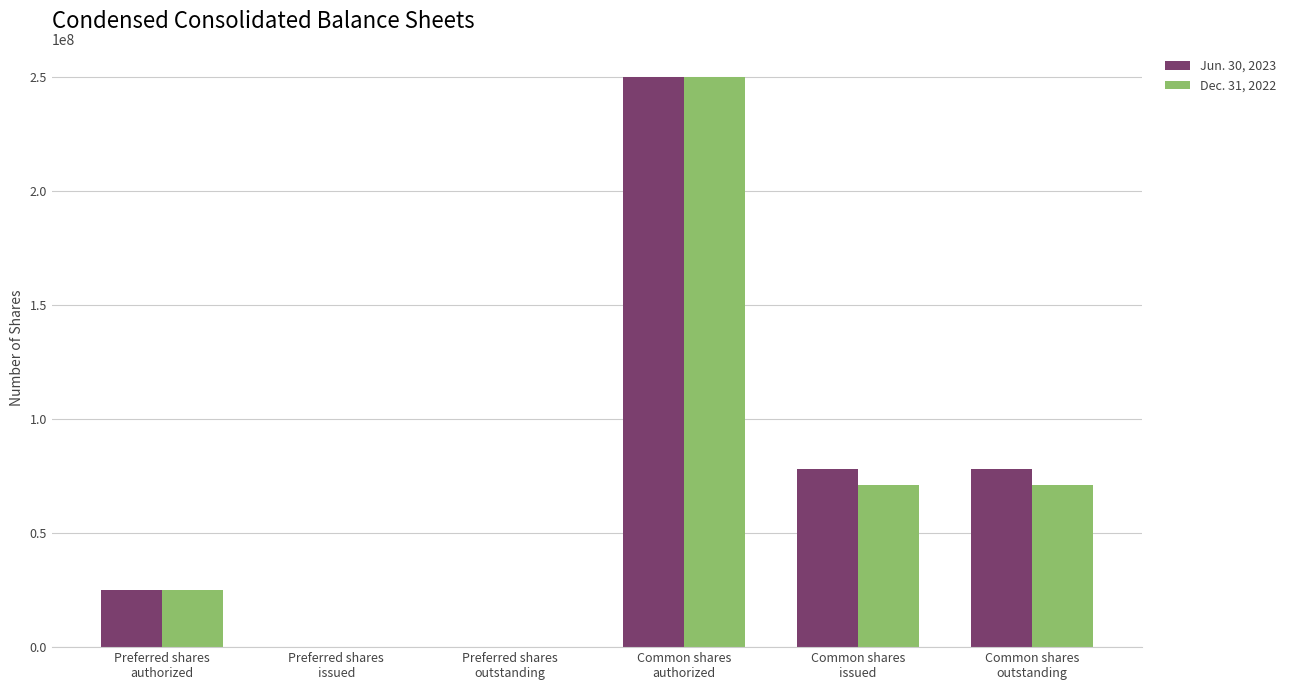

Where does the Dec. 31, 2022 series first go above 71277339?

Common shares
authorized